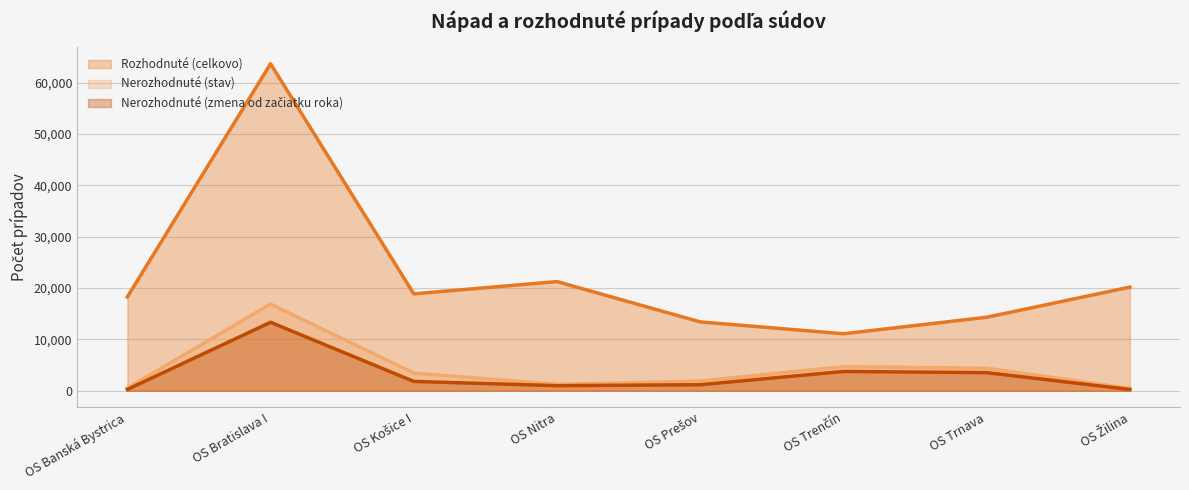

True or false: Nerozhodnuté (stav) and Nerozhodnuté (zmena od začiatku roka) cross at least once.

False